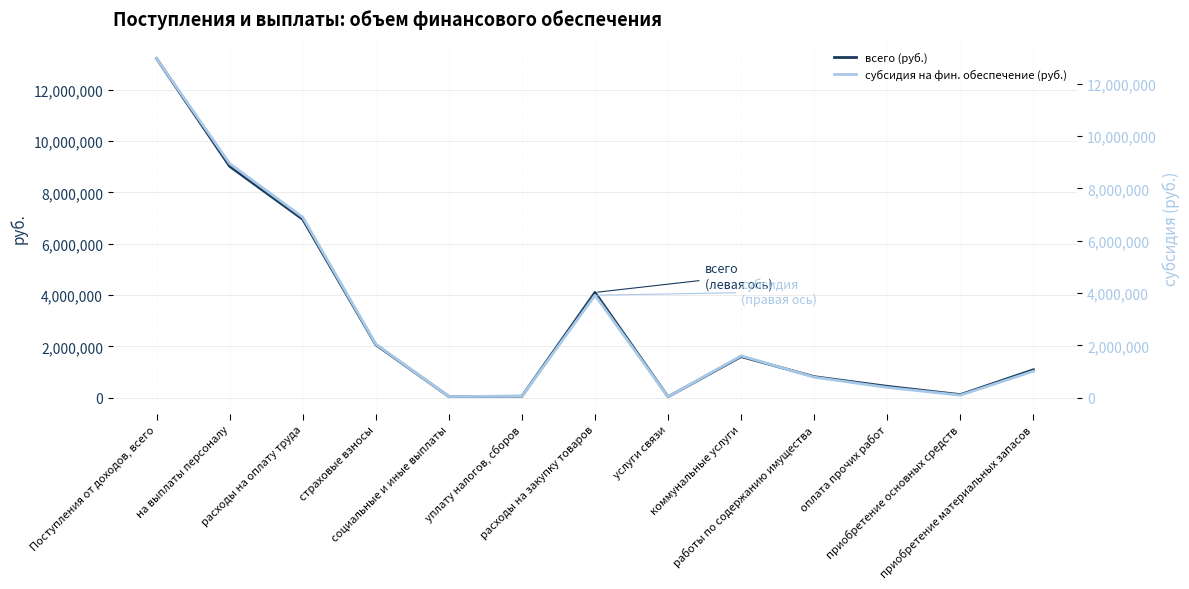

What is the sum of the всего (руб.) values at приобретение материальных запасов and страховые взносы?

3152782